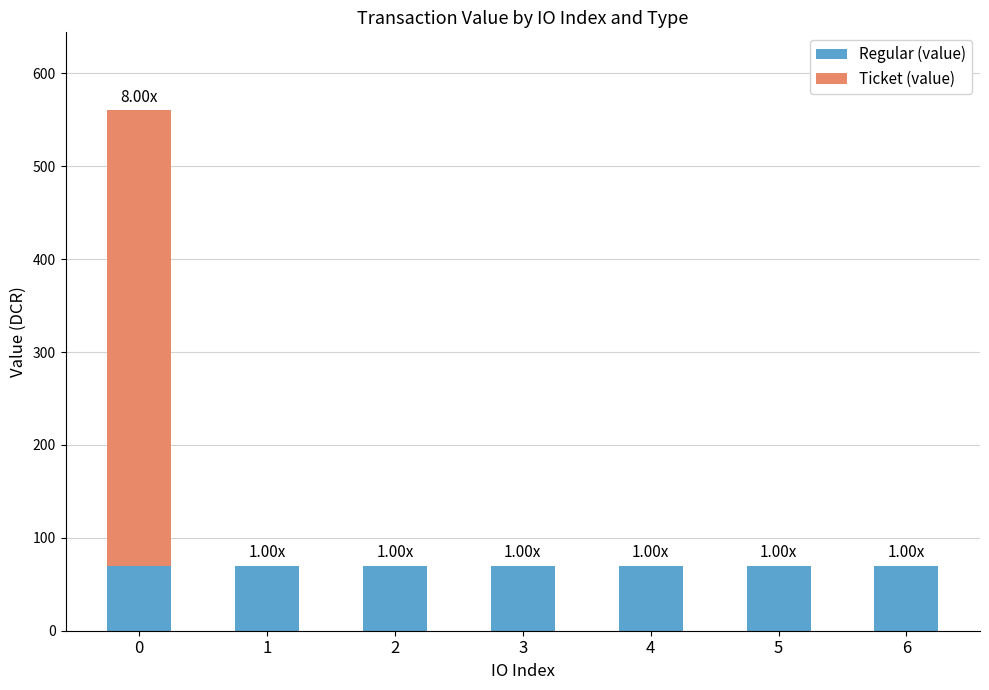

What is the sum of the Regular (value) values at 5 and 0?

140.0